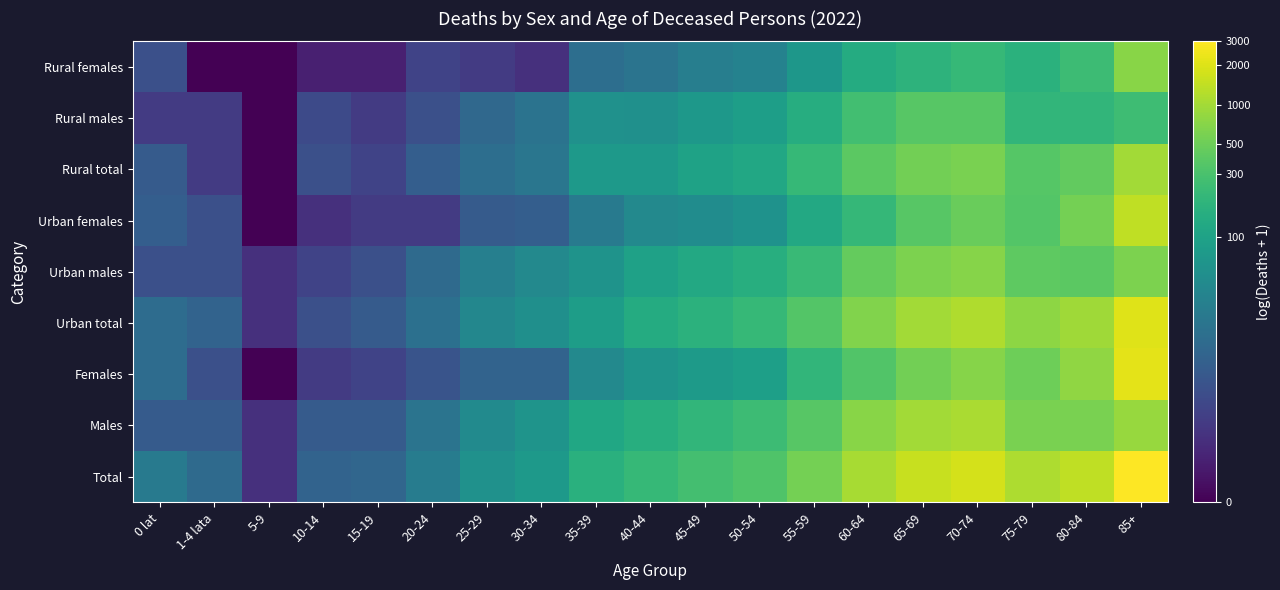

At which category is the sum across all series the highest?

85+